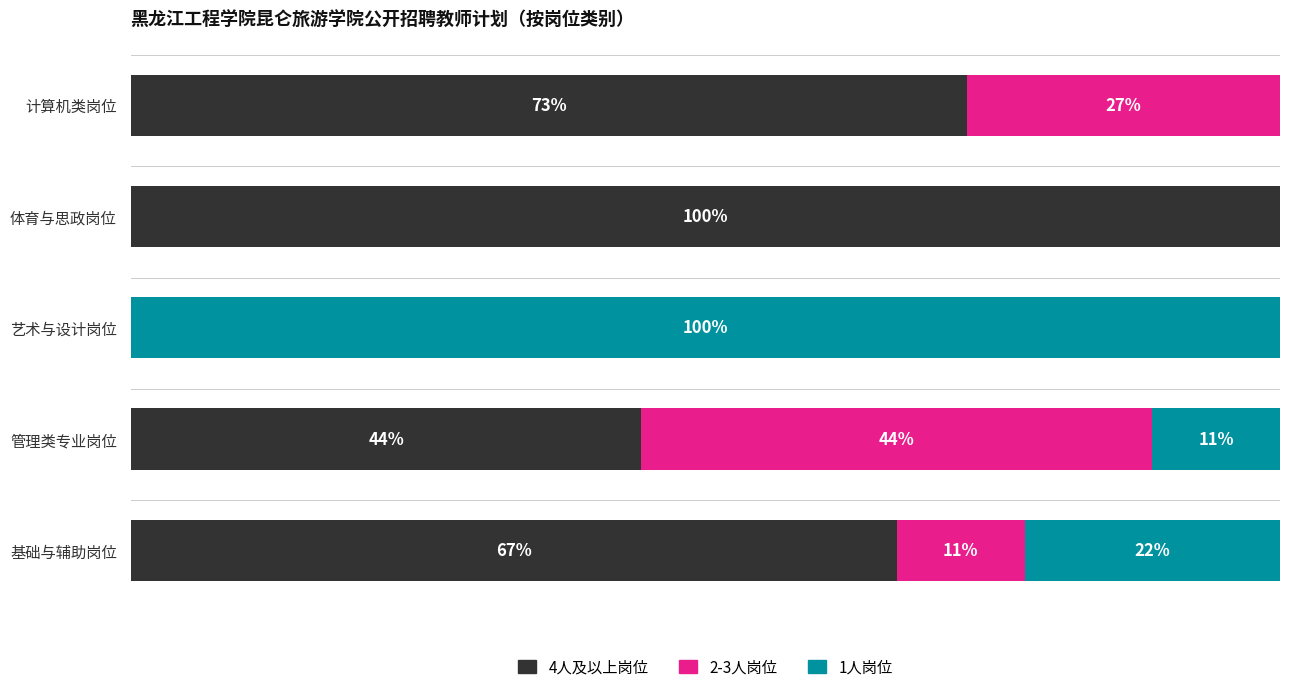

What is the difference between the maximum and second lowest values in the 4人及以上岗位 series?

55.6